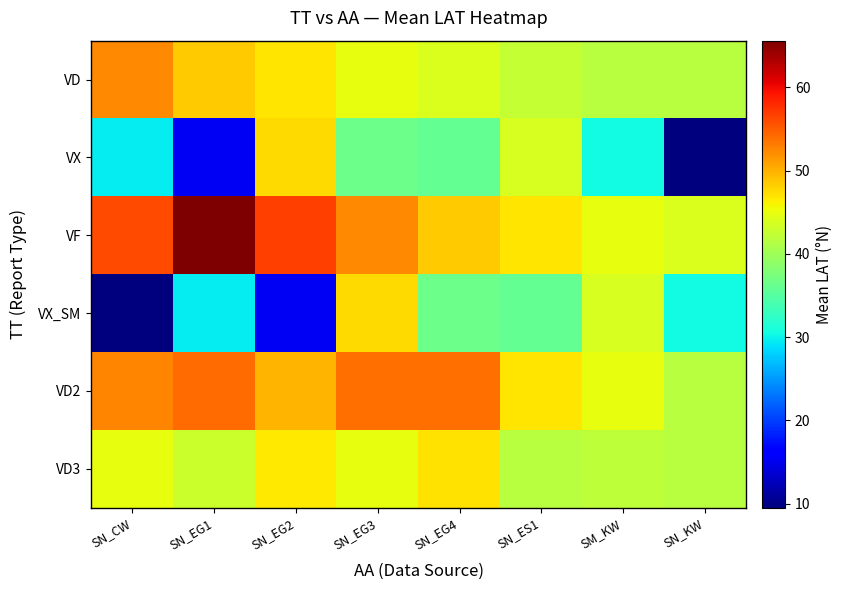

Reading left to right, extract all data points from this chart.

VD: SN_CW=52.4	SN_EG1=48.5	SN_EG2=46.8	SN_EG3=44.8	SN_EG4=44.0	SN_ES1=42.4	SM_KW=41.7	SN_KW=41.6
VX: SN_CW=29.6	SN_EG1=15.2	SN_EG2=47.6	SN_EG3=36.5	SN_EG4=35.9	SN_ES1=43.7	SM_KW=30.5	SN_KW=9.5
VF: SN_CW=56.0	SN_EG1=65.6	SN_EG2=56.7	SN_EG3=52.4	SN_EG4=48.5	SN_ES1=46.8	SM_KW=44.8	SN_KW=44.0
VX_SM: SN_CW=9.5	SN_EG1=29.6	SN_EG2=15.2	SN_EG3=47.6	SN_EG4=36.5	SN_ES1=35.9	SM_KW=43.7	SN_KW=30.5
VD2: SN_CW=52.5	SN_EG1=54.2	SN_EG2=49.7	SN_EG3=53.9	SN_EG4=53.8	SN_ES1=46.9	SM_KW=45.0	SN_KW=41.7
VD3: SN_CW=44.8	SN_EG1=42.9	SN_EG2=46.6	SN_EG3=44.8	SN_EG4=47.0	SN_ES1=41.7	SM_KW=42.0	SN_KW=41.6